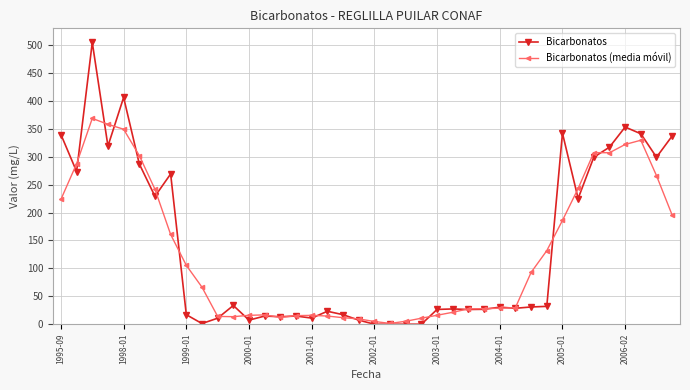

What is the lowest value of the Bicarbonatos (media móvil) series?

1.5